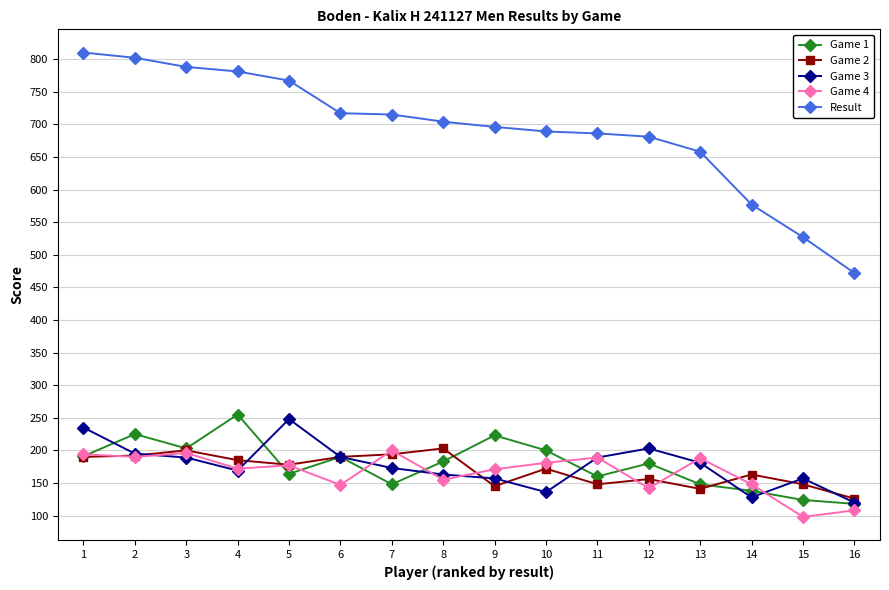

True or false: Result and Game 3 cross at least once.

False